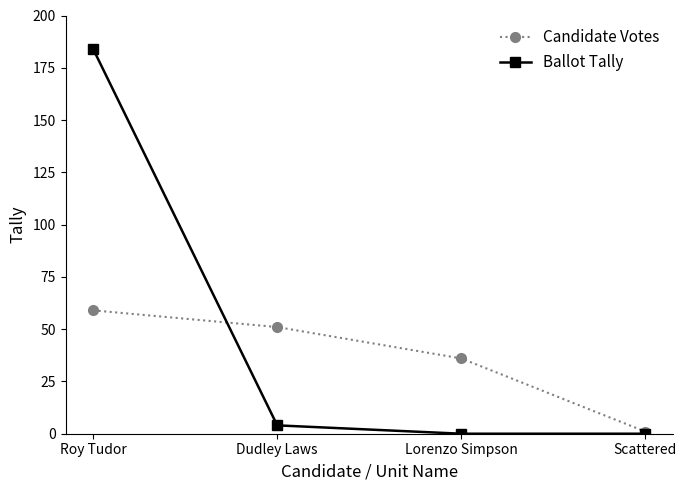

The Ballot Tally series shows 184 at Roy Tudor. True or false?

True